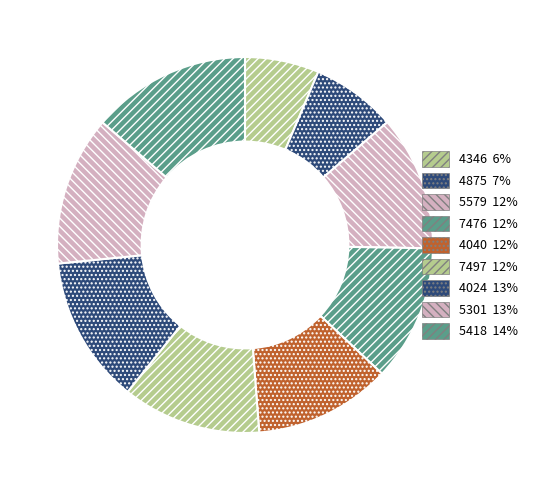

Which slice is the largest?

5418